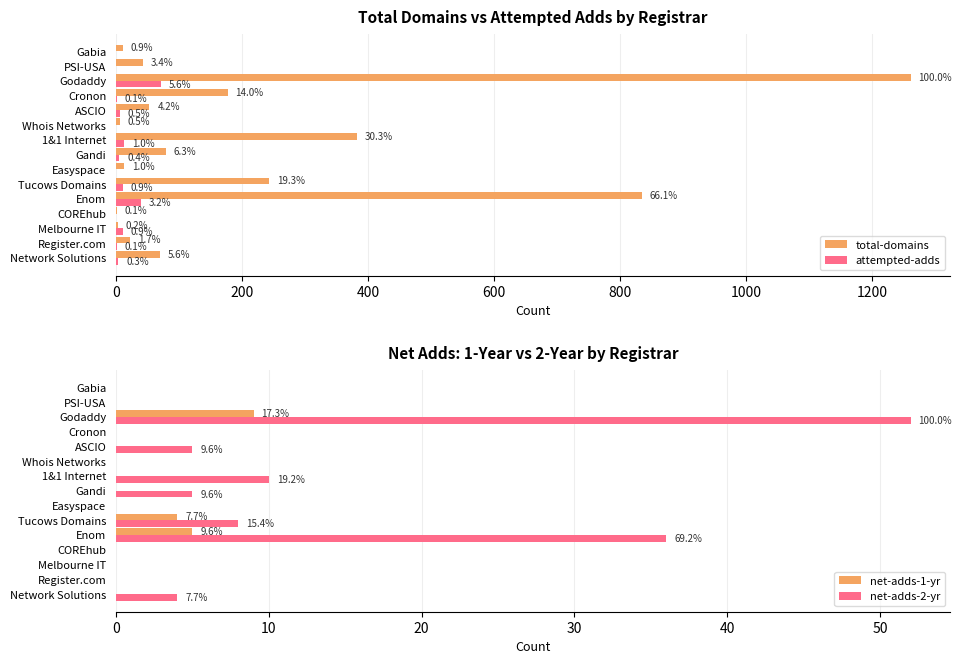

What is the sum of the net-adds-2-yr values at Godaddy and Melbourne IT?

52